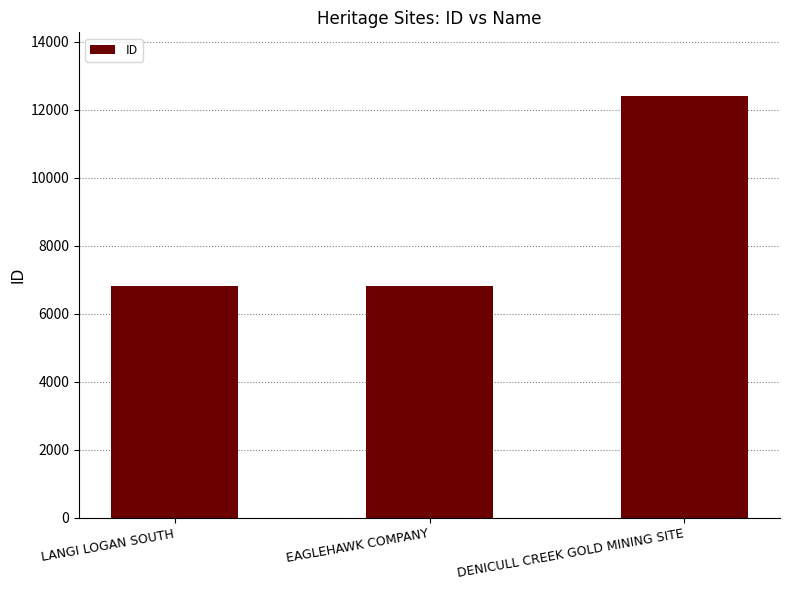

What is the smallest value displayed?

6800